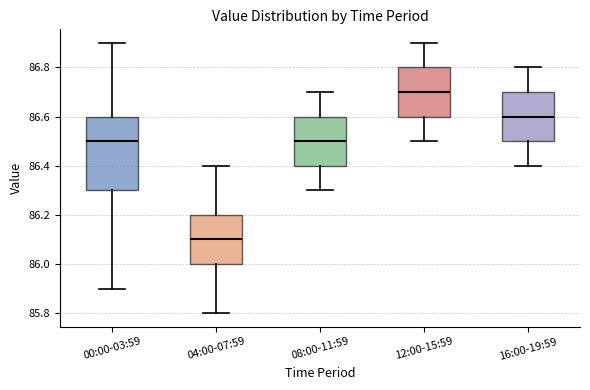

Where is the lower edge of the box for 16:00-19:59 on the y-axis? The values are not printed on the chart, so give them approximately, as read against the axis.

86.5